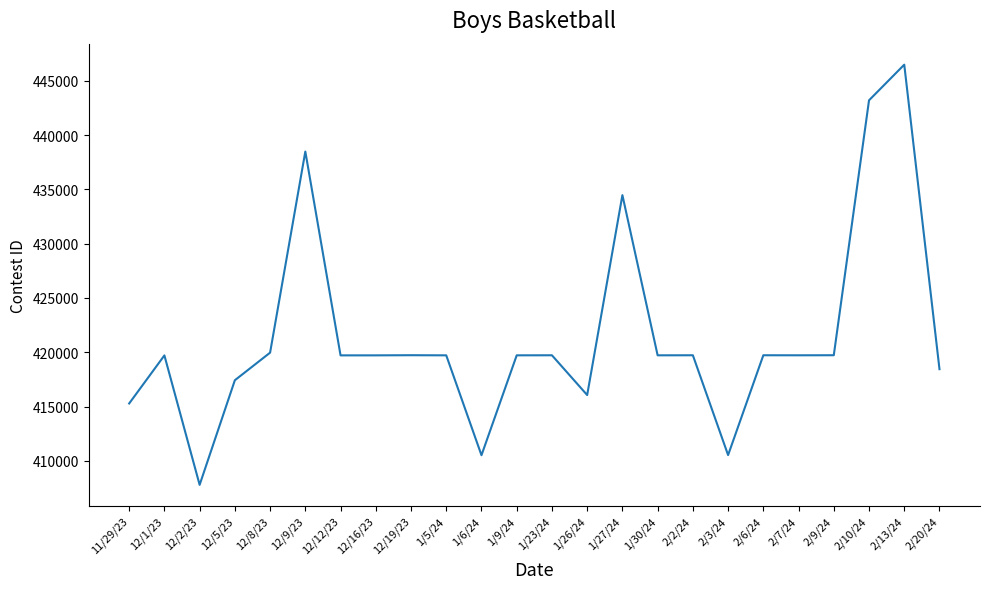

Where is the first local maximum?

12/1/23